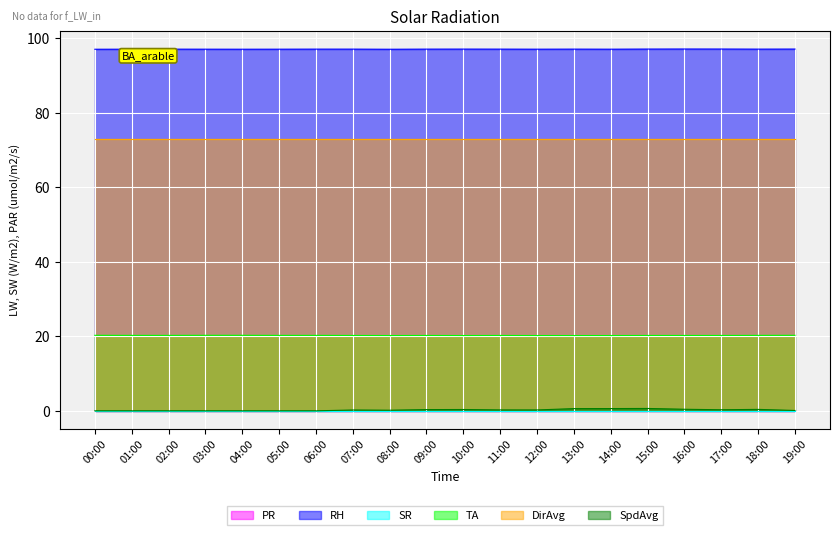

What is the sum of the SpdAvg values at 10:00 and 12:00?

0.6